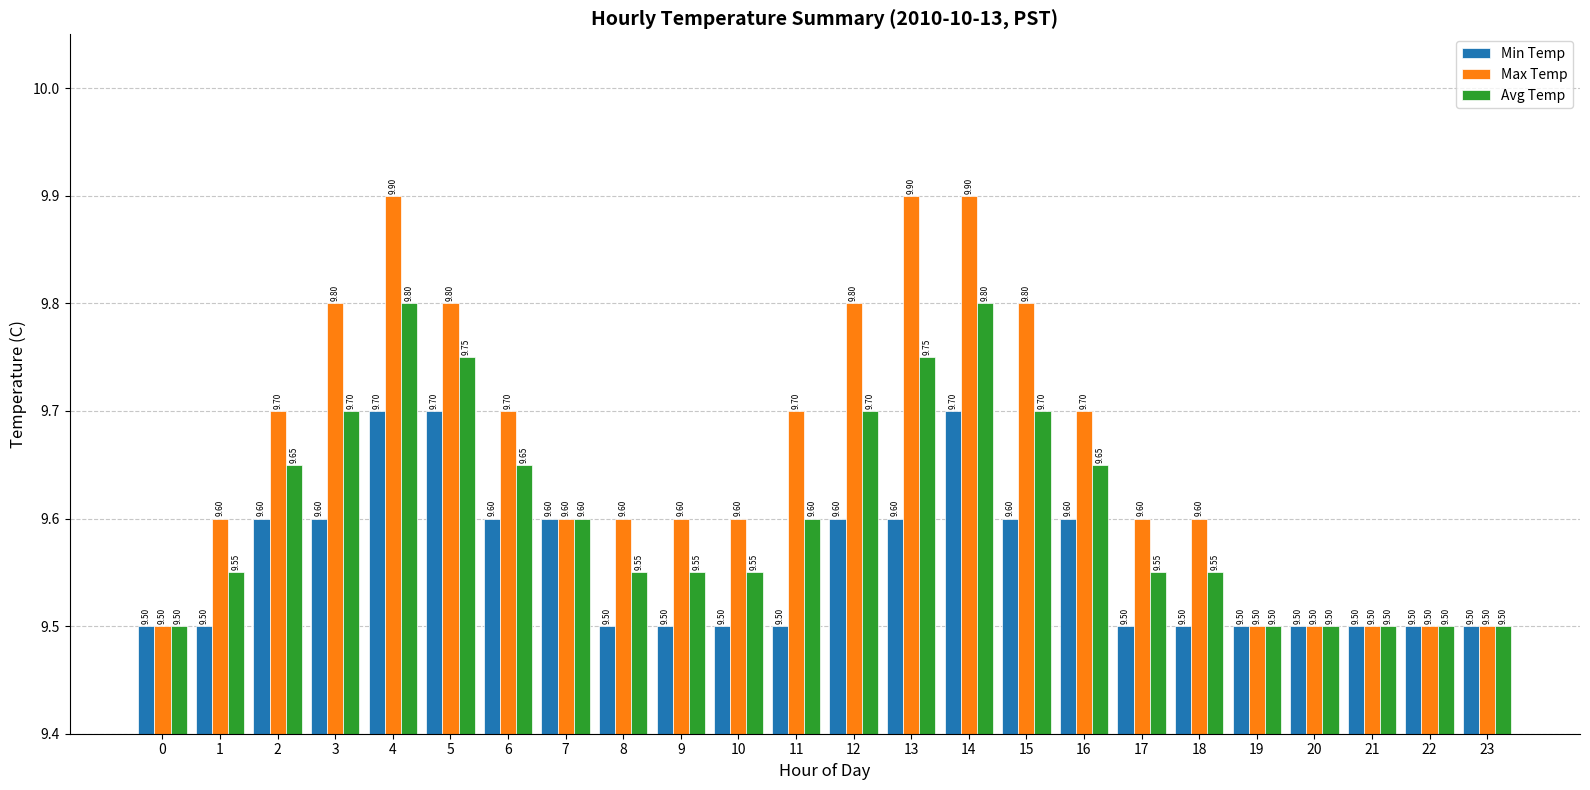

Reading left to right, what are all the values shown in this chart?

Min Temp: 9.5	9.5	9.6	9.6	9.7	9.7	9.6	9.6	9.5	9.5	9.5	9.5	9.6	9.6	9.7	9.6	9.6	9.5	9.5	9.5	9.5	9.5	9.5	9.5
Max Temp: 9.5	9.6	9.7	9.8	9.9	9.8	9.7	9.6	9.6	9.6	9.6	9.7	9.8	9.9	9.9	9.8	9.7	9.6	9.6	9.5	9.5	9.5	9.5	9.5
Avg Temp: 9.5	9.6	9.7	9.7	9.8	9.8	9.7	9.6	9.6	9.6	9.6	9.6	9.7	9.8	9.8	9.7	9.7	9.6	9.6	9.5	9.5	9.5	9.5	9.5